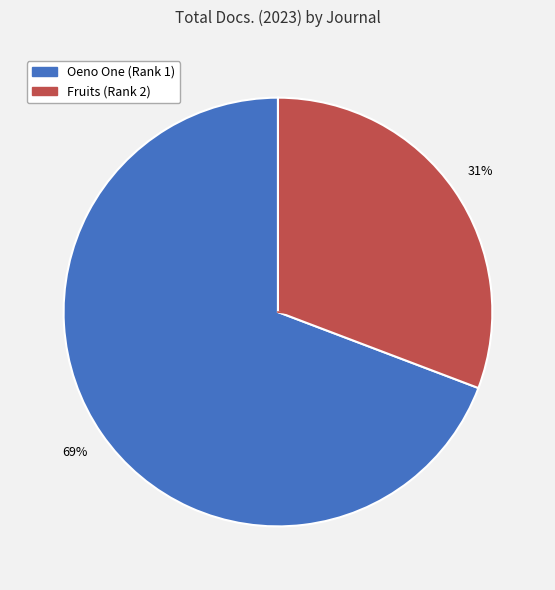

Which category has the biggest portion of the pie?

Oeno One (Rank 1)